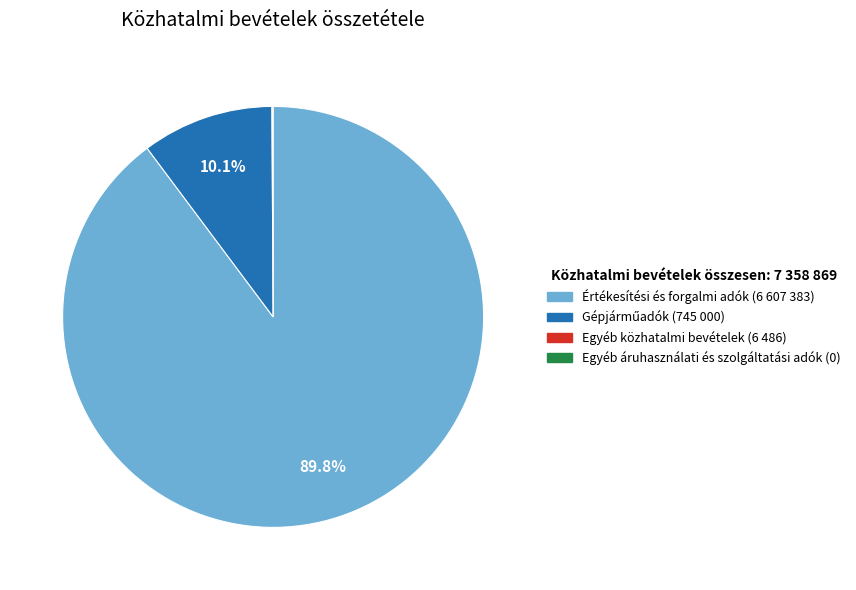

Is there any slice that represents more than half of the pie?

Yes